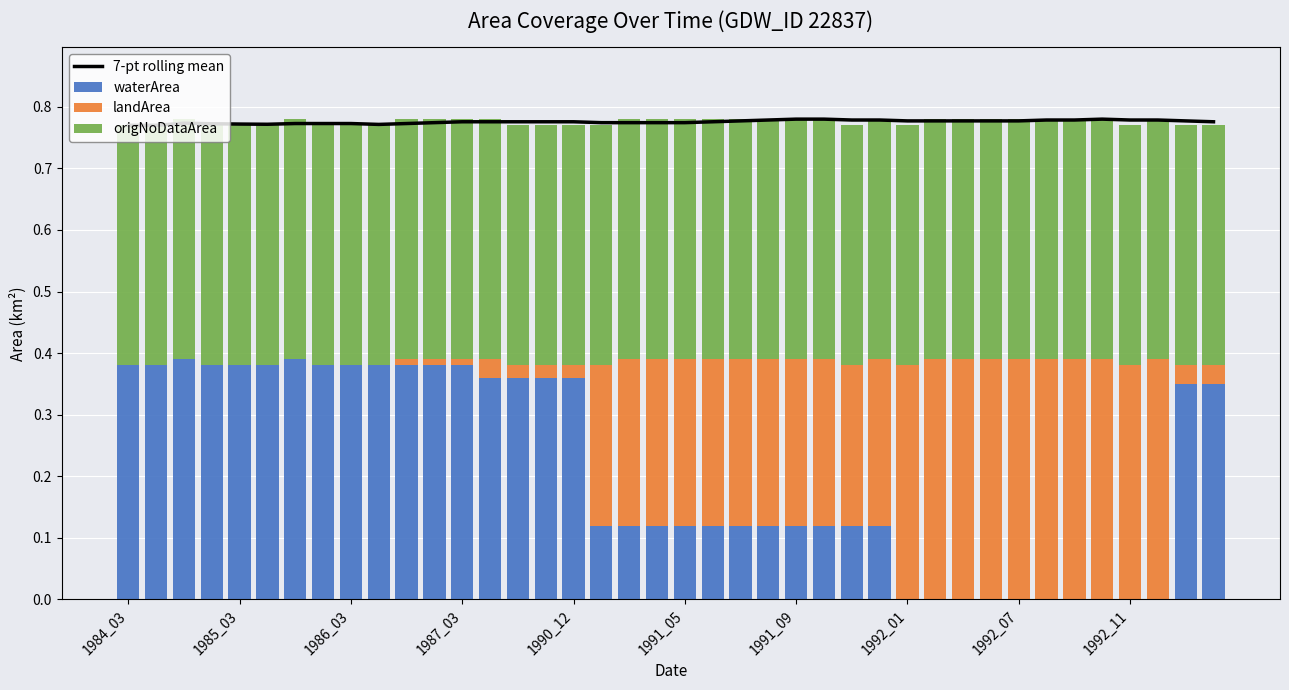

How many data points in waterArea are above 0?

30